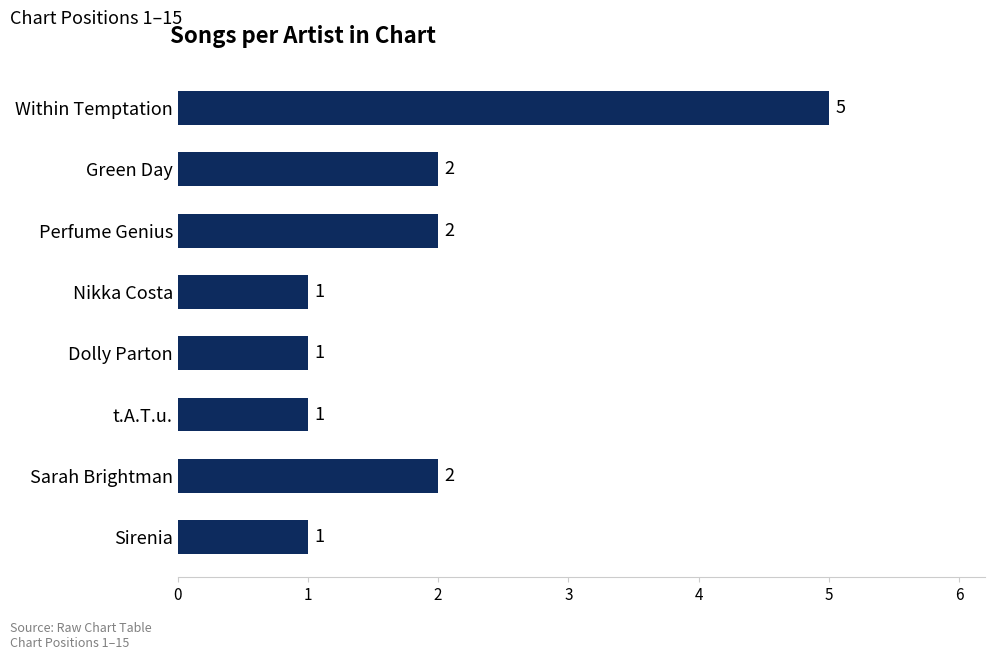

What is the greatest value displayed?

5